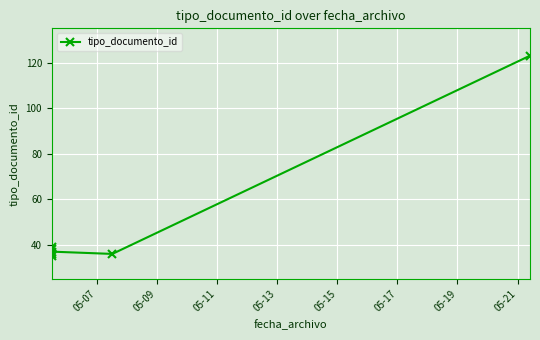

True or false: the data shows 69 at 05-13.

False